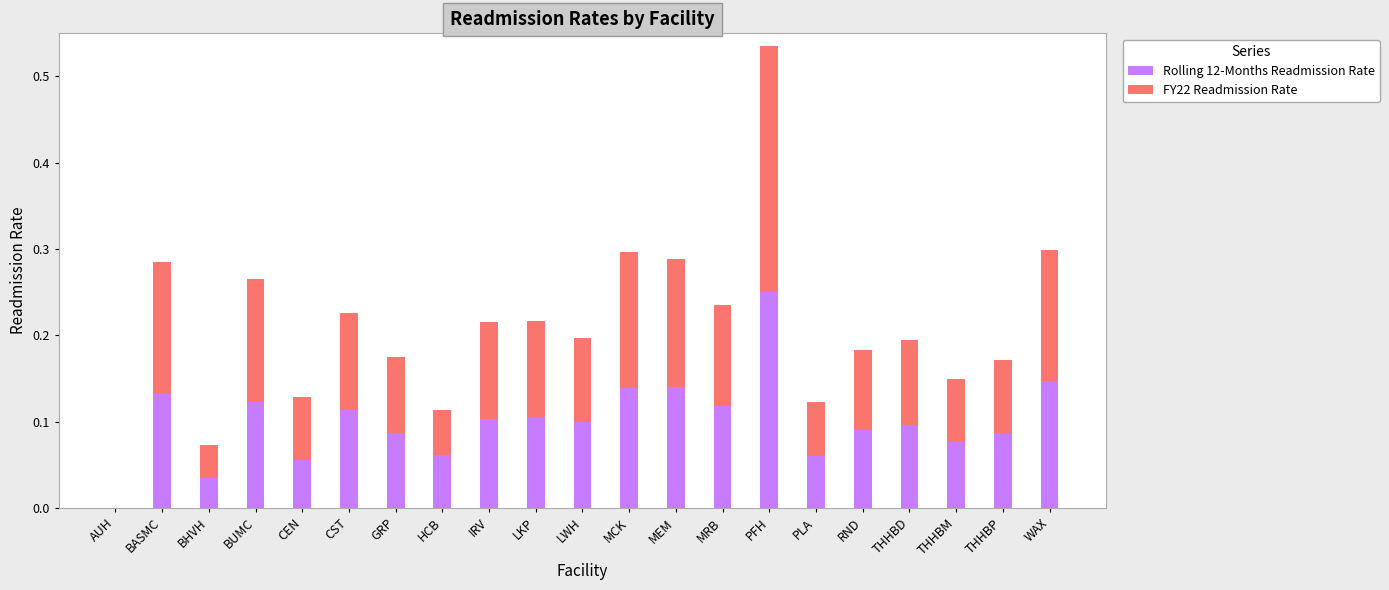

What is the sum of all Rolling 12-Months Readmission Rate values?

2.1